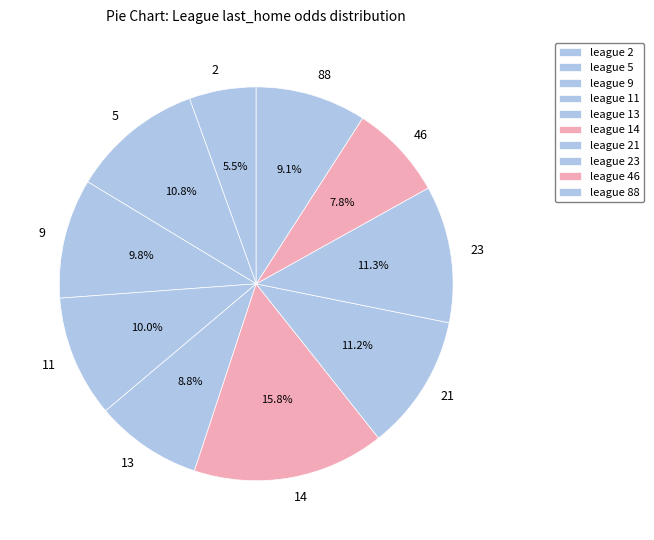

How many segments does this pie chart have?

10